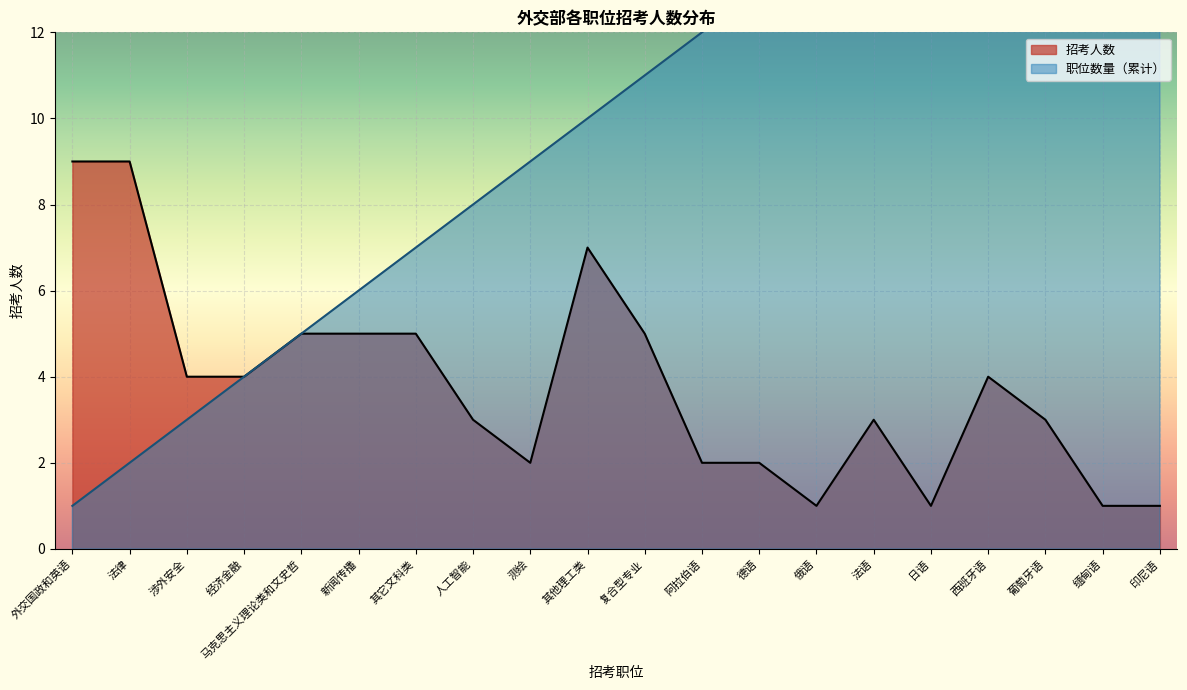

What position from the left is 德语?

13